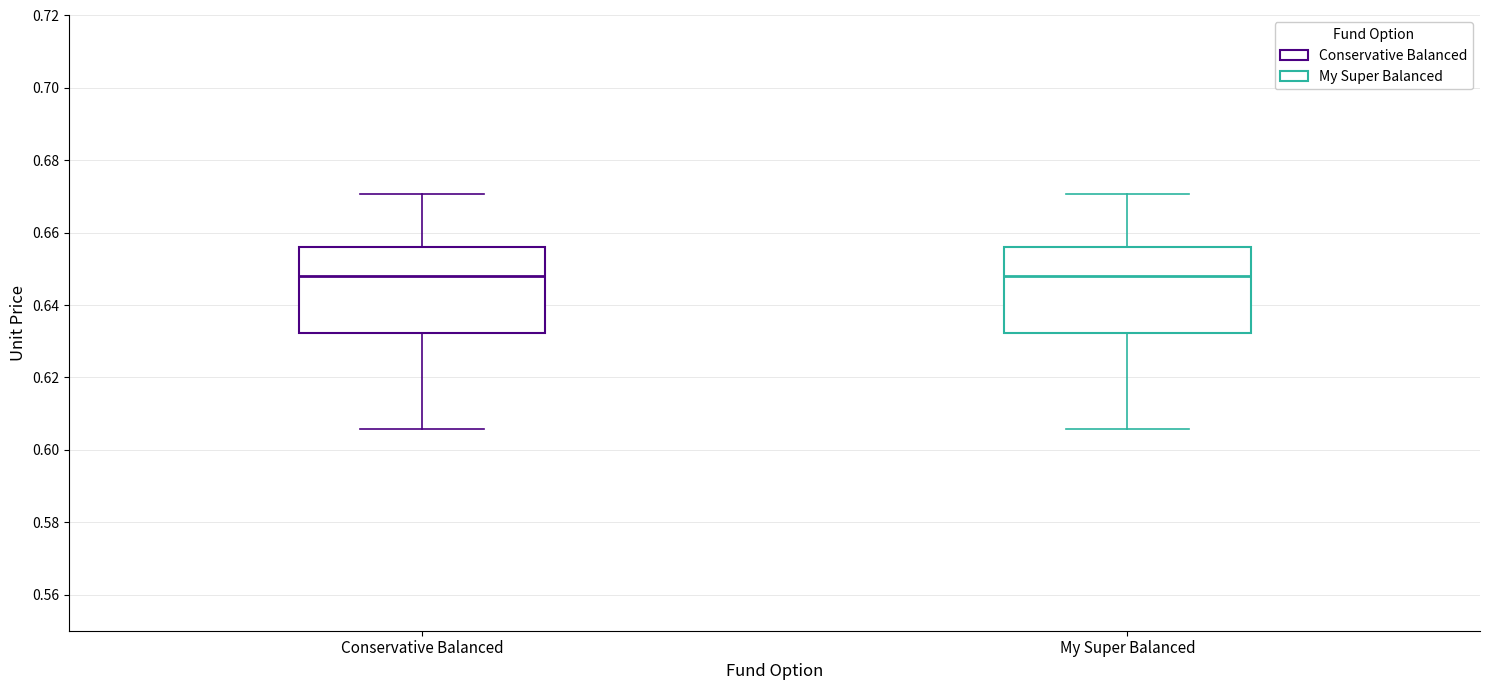

Reading left to right, read every box against the y-axis: the position of its median line, the range the box covers, and the ends of its whiskers. The values are not printed on the chart, so give them approximately, as read against the axis.

Conservative Balanced: median 0.648, box 0.632 to 0.656, whiskers 0.606 to 0.670
My Super Balanced: median 0.648, box 0.632 to 0.656, whiskers 0.606 to 0.670